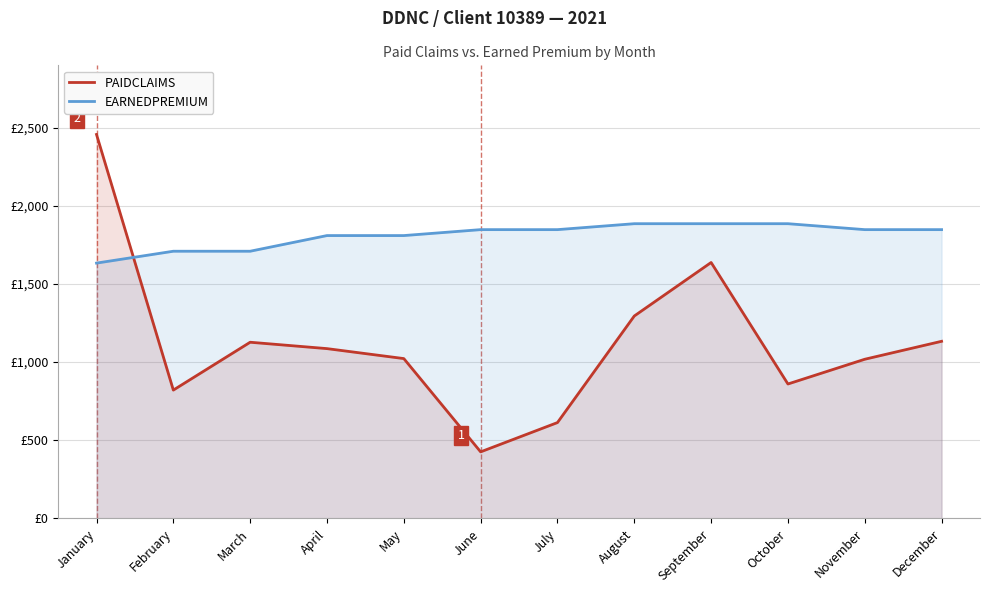

Where does the EARNEDPREMIUM series first go above 1847?

June